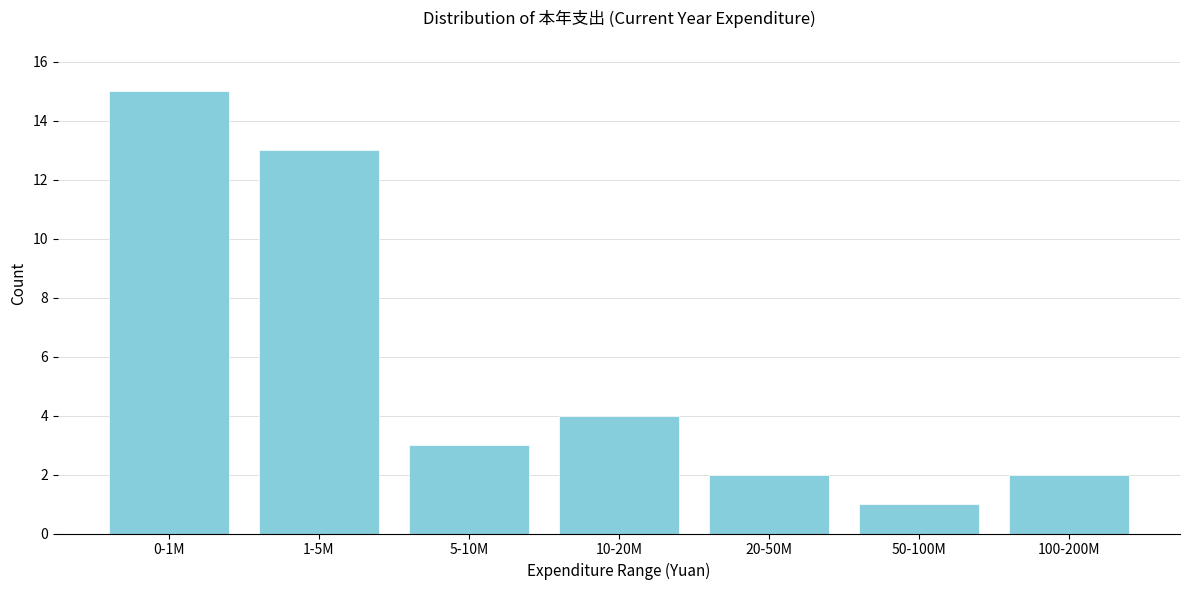

Reading right to left, extract all data points from this chart.

2	1	2	4	3	13	15